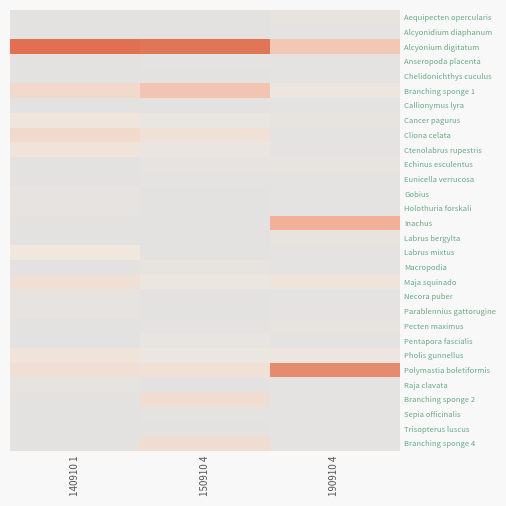

At which category is the sum across all series the highest?

150910 4